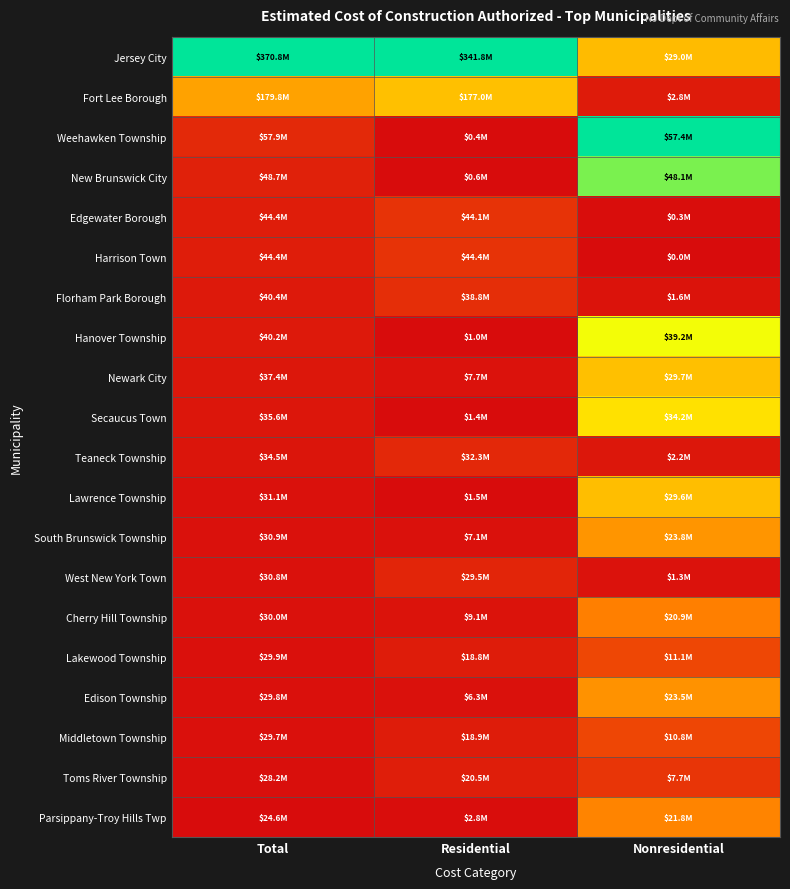

Between Residential and Nonresidential, which is larger?

Residential